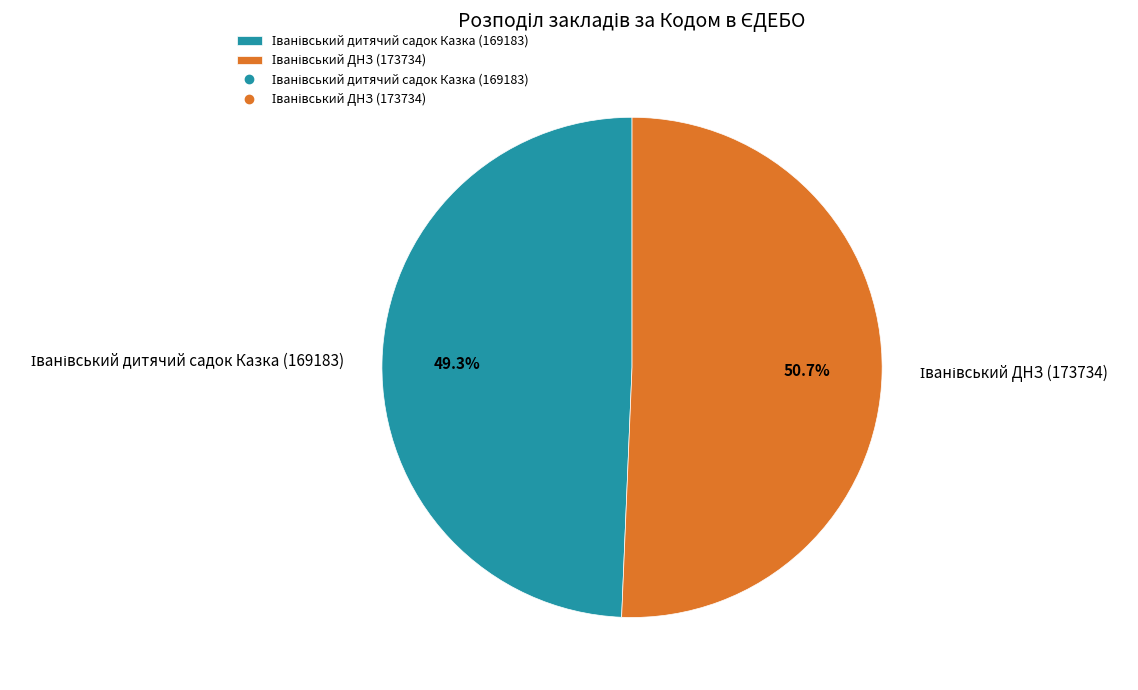

Count the number of slices in the pie.

2